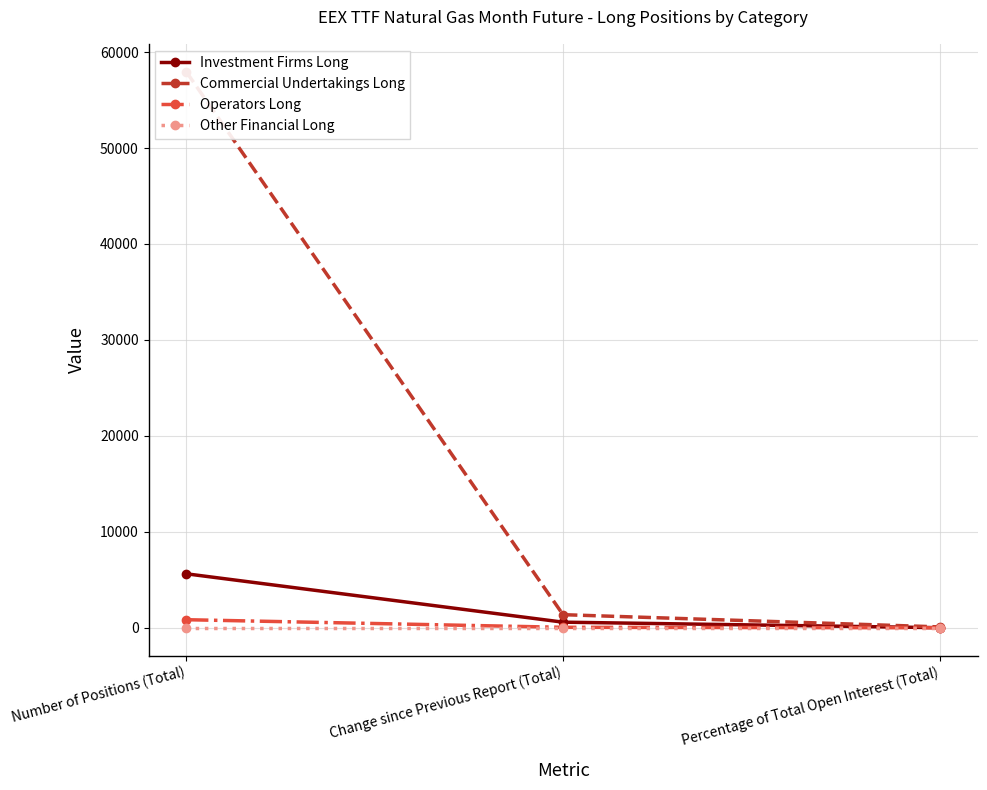

Does the chart display data point markers on the line(s)?

Yes